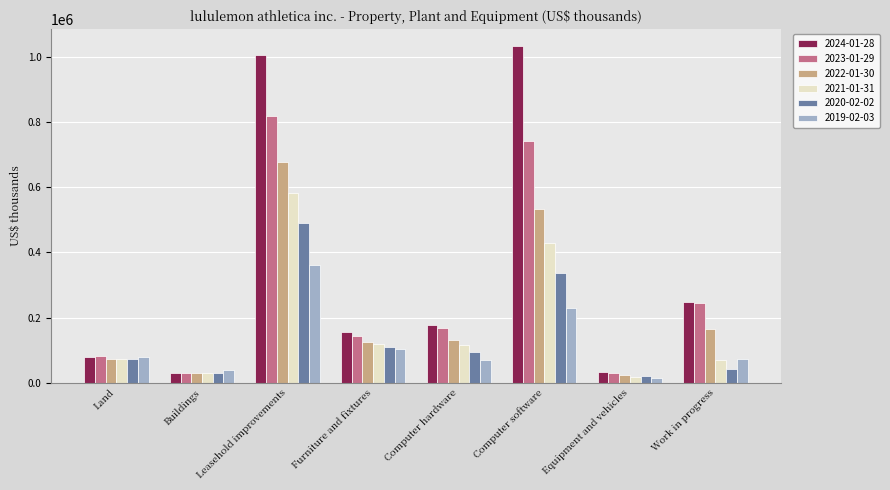

The 2020-02-02 series shows 235599 at Leasehold improvements. True or false?

False